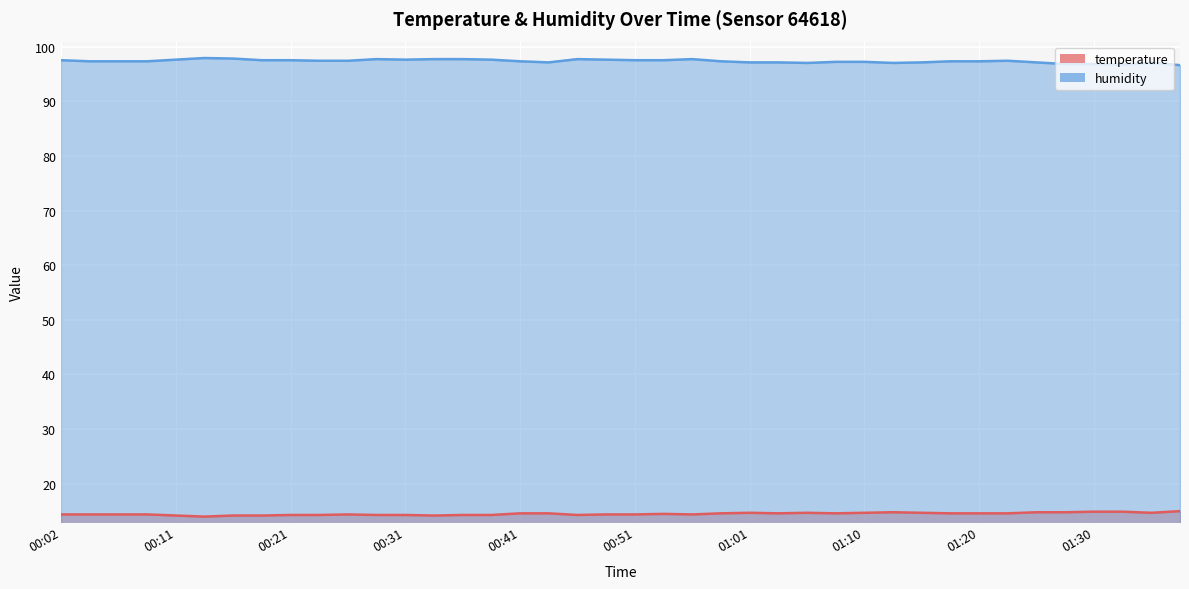

Where is the first local maximum for humidity?

00:14